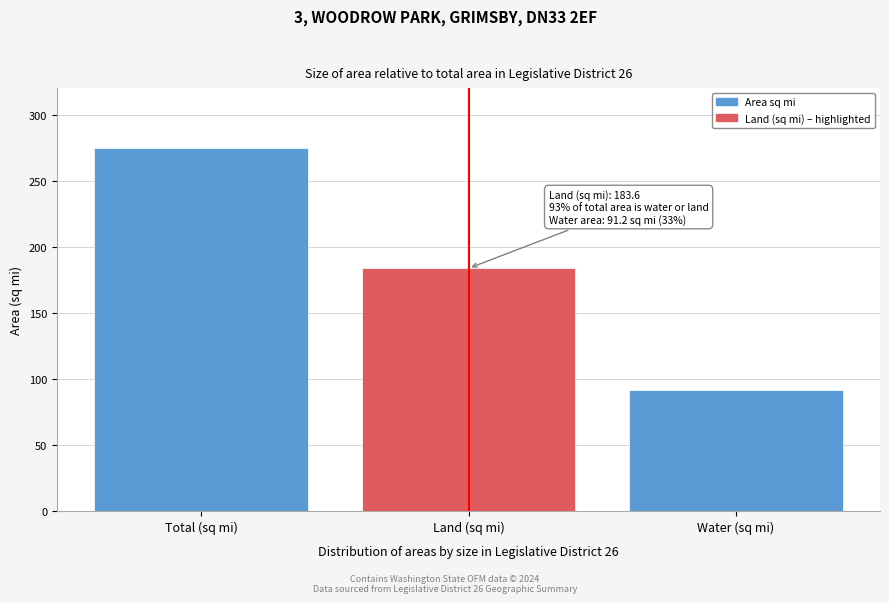

Reading right to left, transcribe all the data shown in this chart.

91.2	183.6	274.8